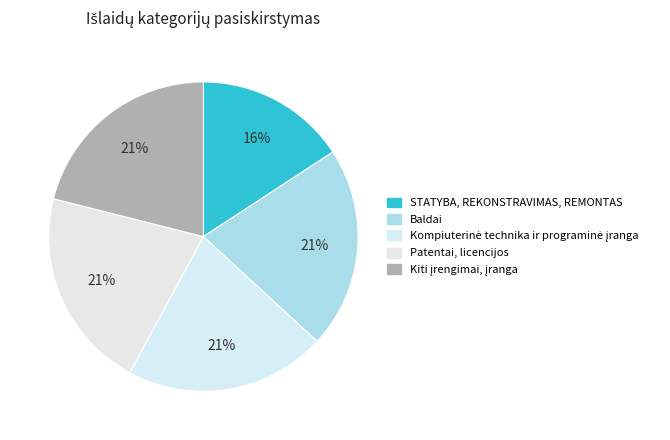

How many slices are in this pie chart?

5